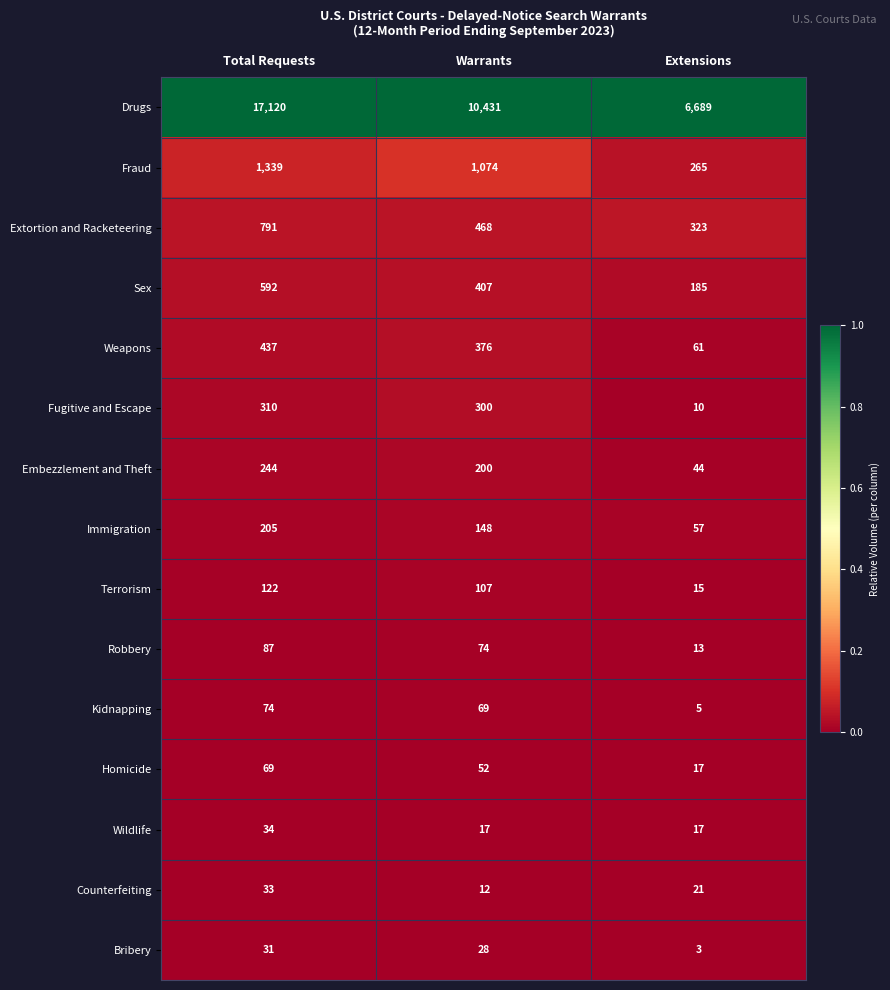

The Embezzlement and Theft series shows 62 at Extensions. True or false?

False